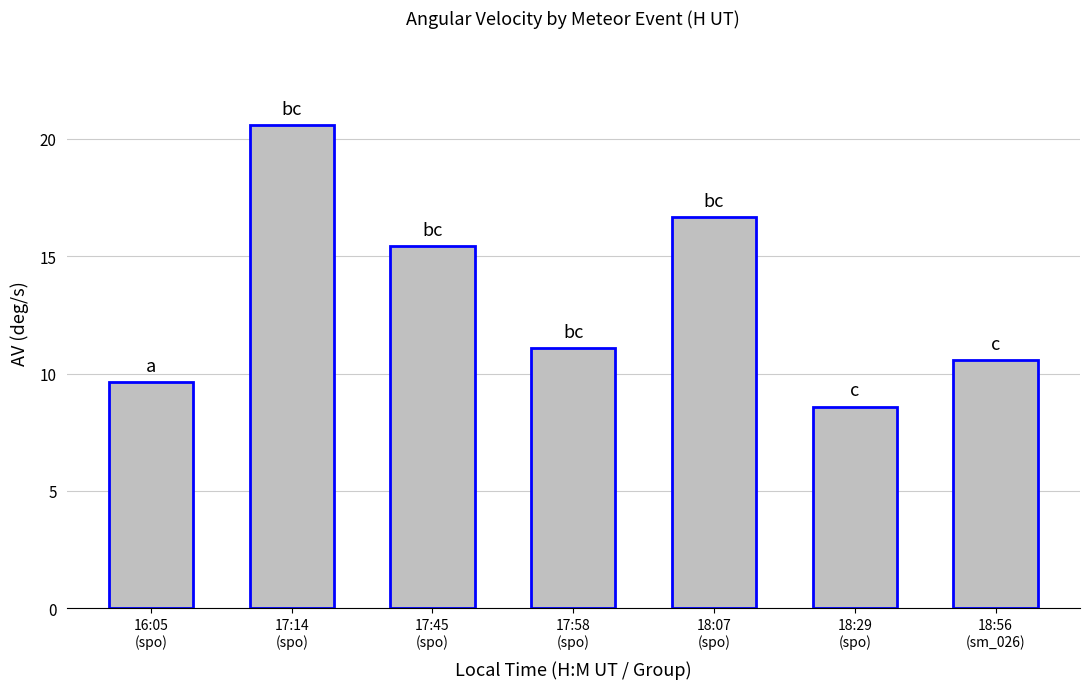

What is the difference between the maximum and second lowest values?

11.0